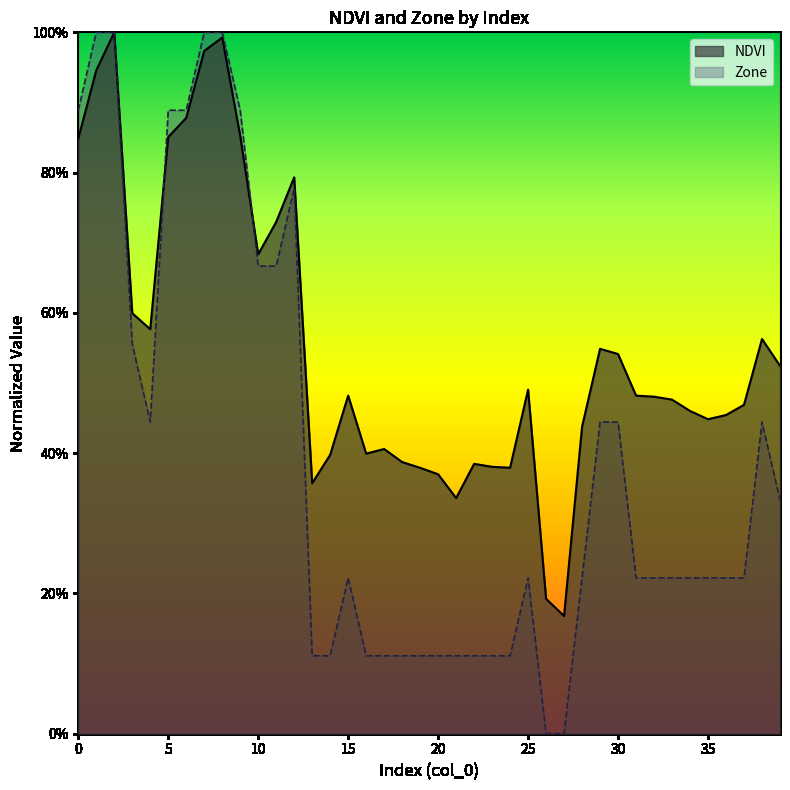

Which category has the lowest value across all series?

26